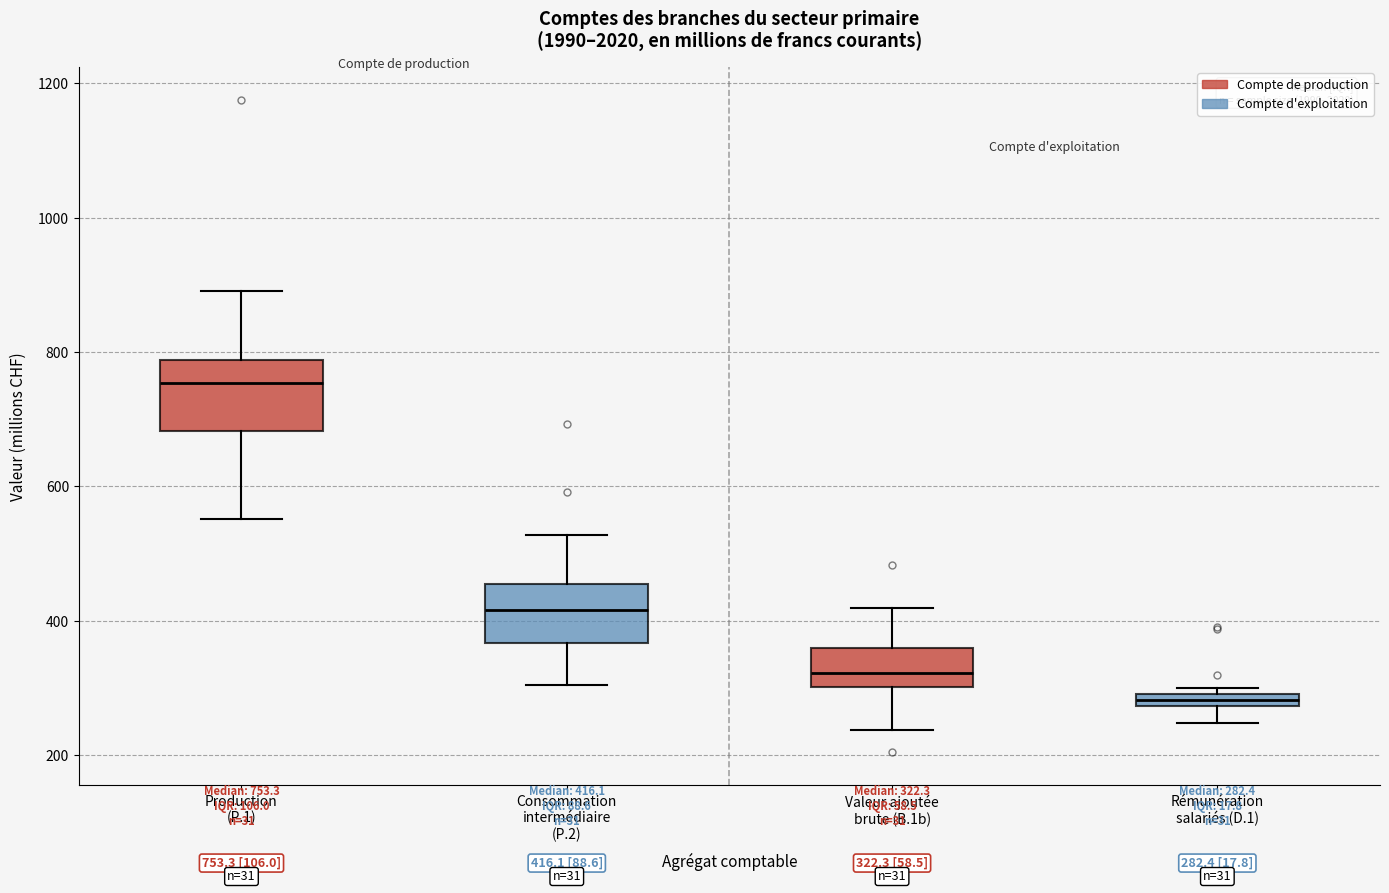

Which box's median line is the highest?

Production (P.1)